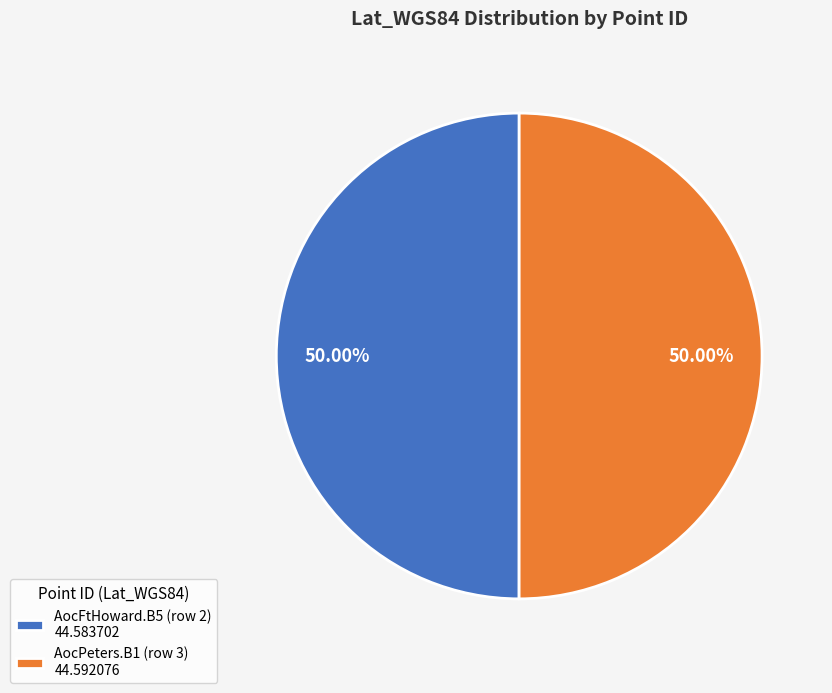

To the nearest percent, what portion does AocFtHoward.B5 (row 2) represent?

50%